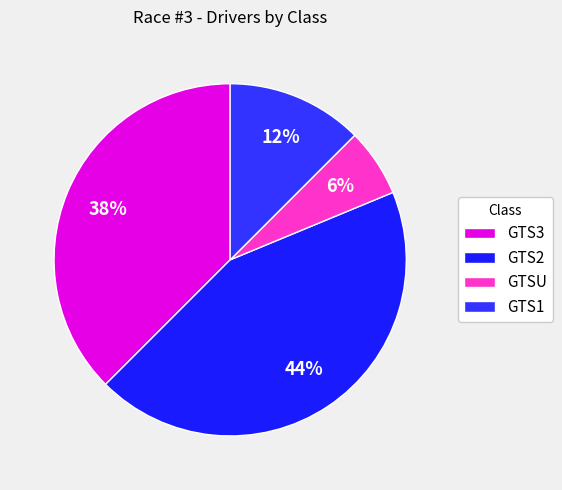

Is there any slice that represents more than half of the pie?

No